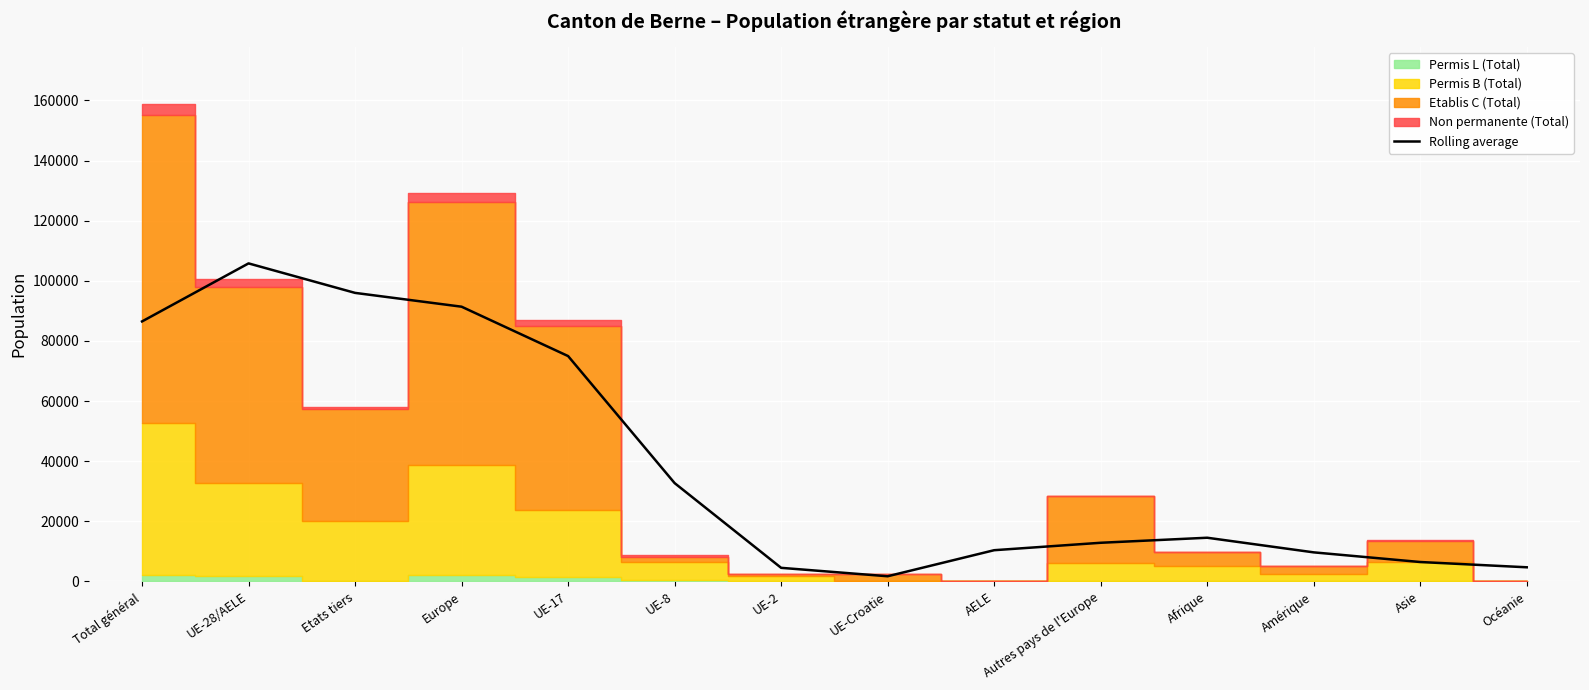

True or false: the data shows 137149.2 at Europe.

False